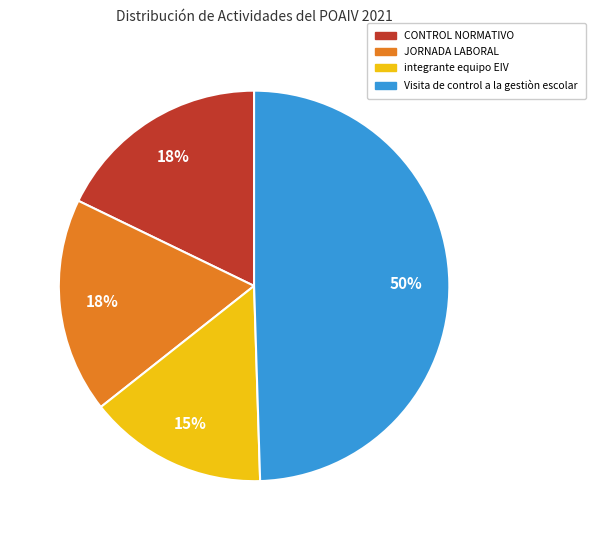

Does JORNADA LABORAL account for over 50% of the chart?

No